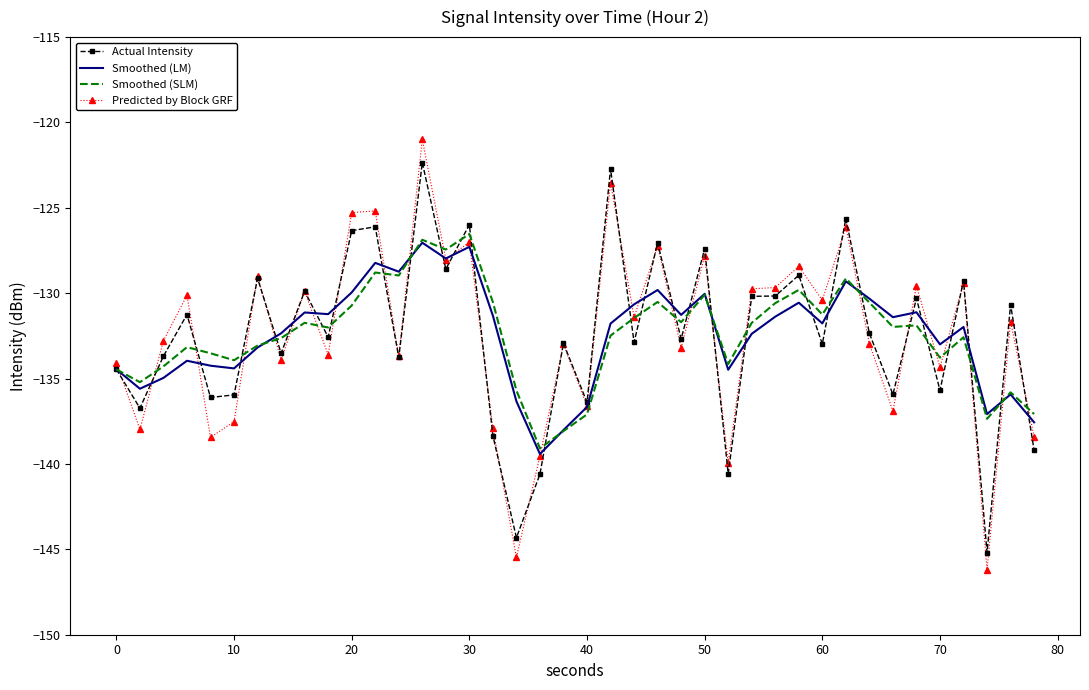

Rank the series by their average value, from highest to lowest.

Predicted by Block GRF, Smoothed (SLM), Smoothed (LM), Actual Intensity